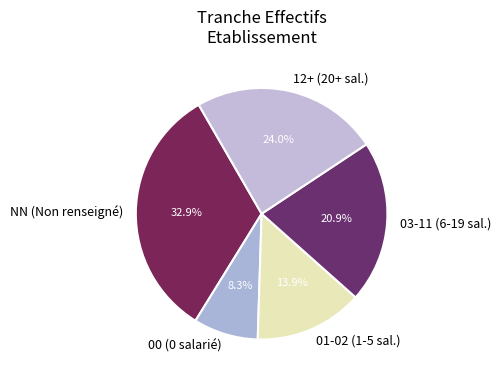

Which category has the smallest portion of the pie?

00 (0 salarié)